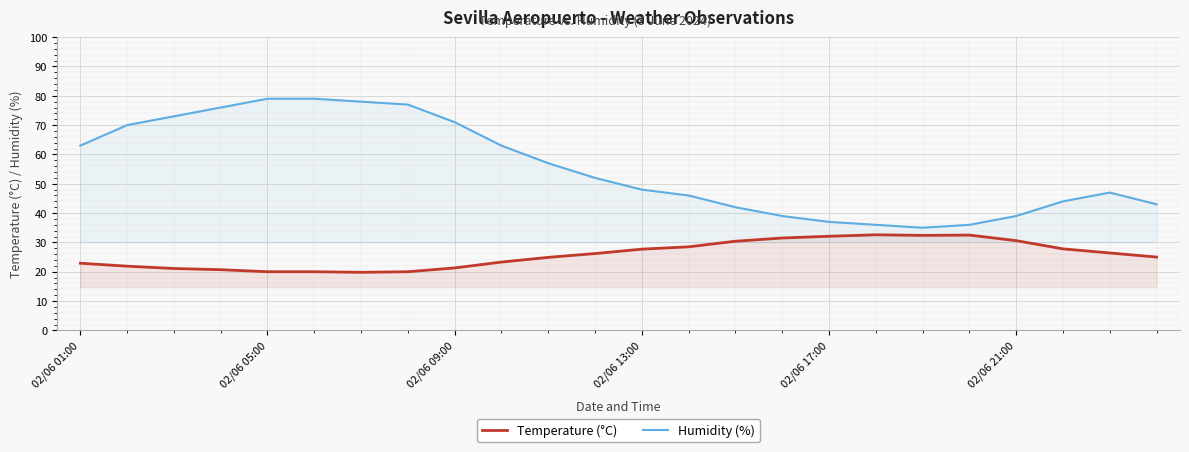

How many lines are shown in the chart?

2